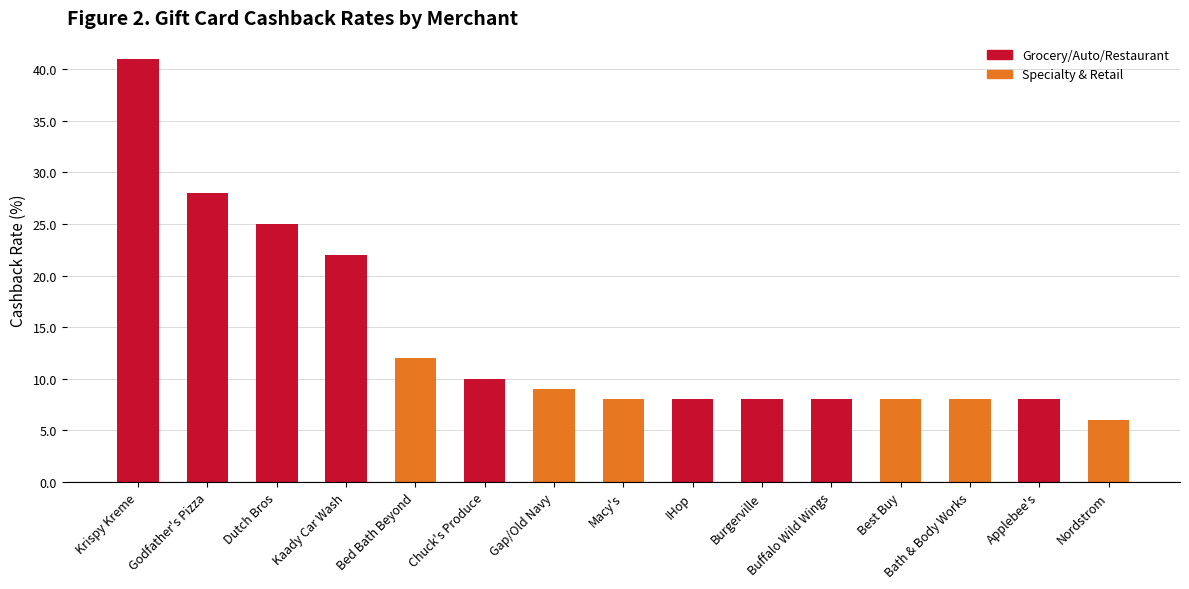

What is the change in value from Godfather's Pizza to IHop?

-20.0